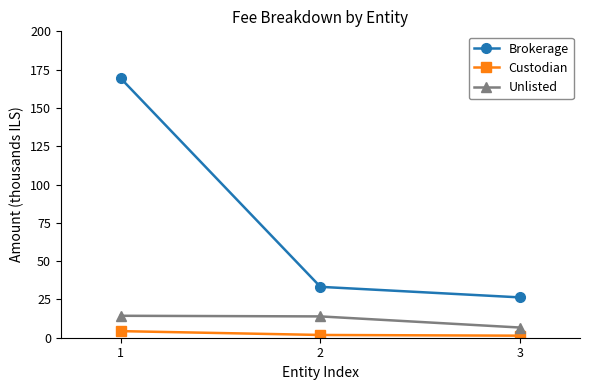

What value does the Custodian series have at 1?

4.3